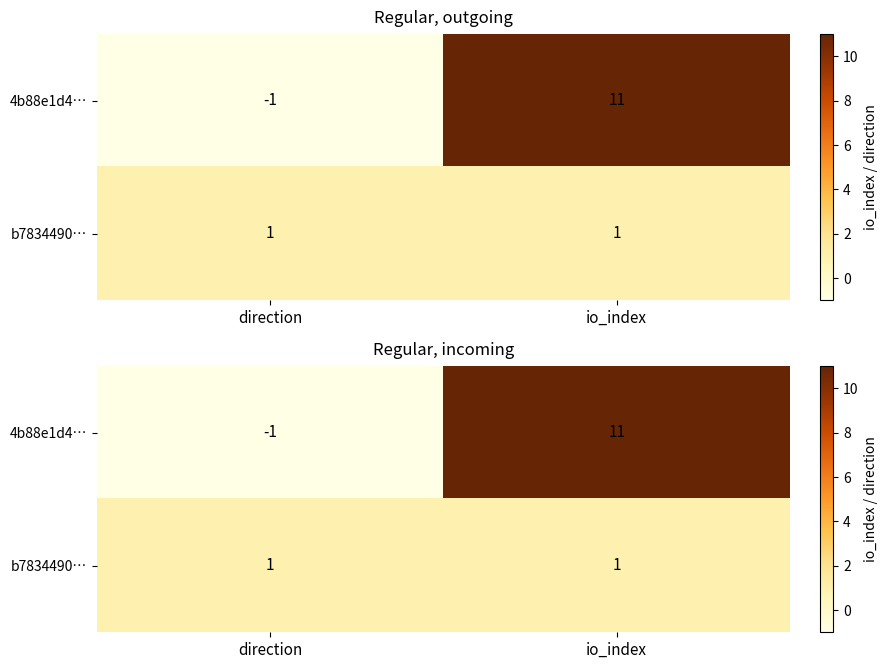

Between io_index and direction, which is larger?

io_index